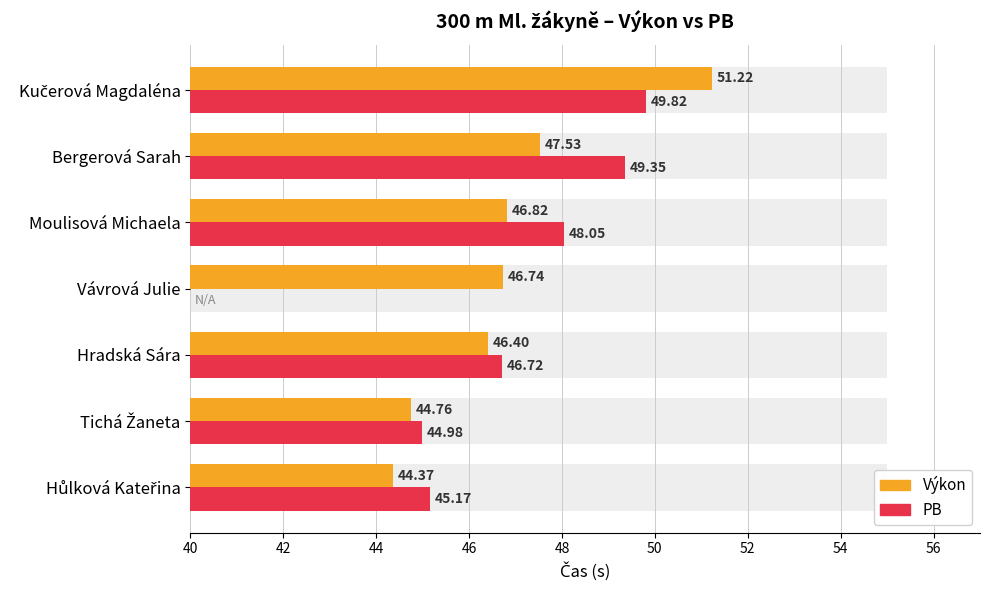

What is the value of the PB bar at the 3rd from the left?

46.7